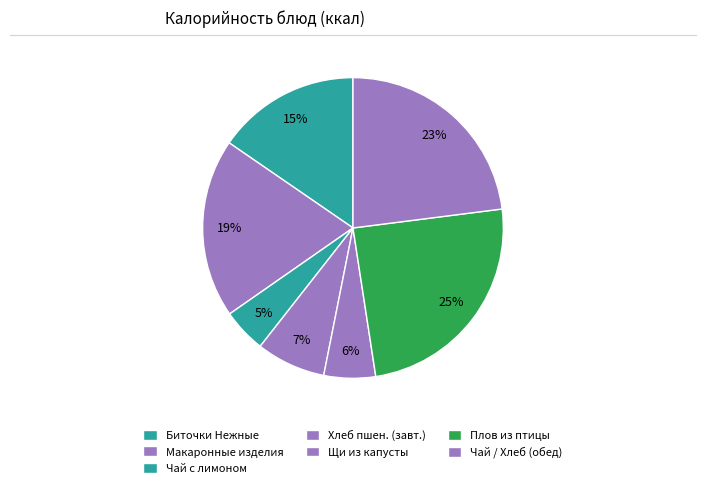

How many slices are in this pie chart?

7